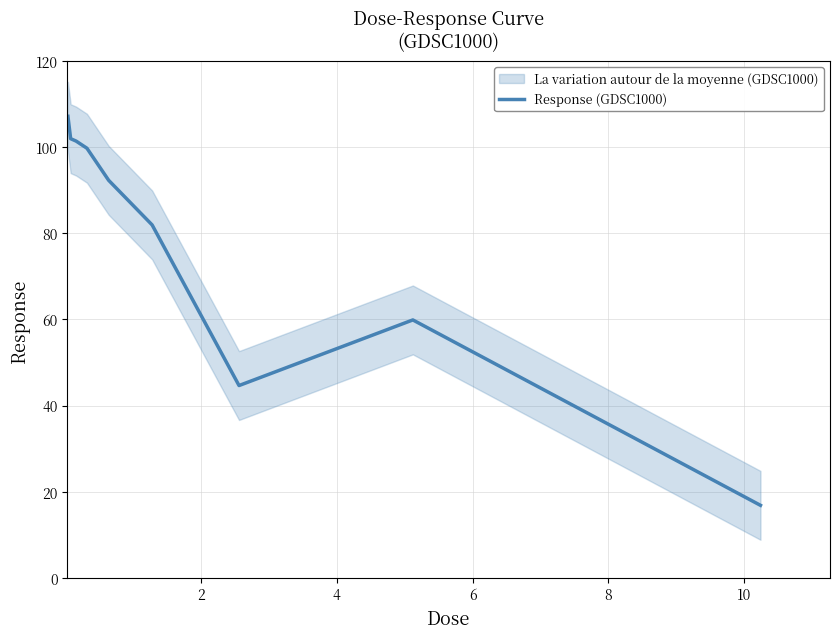

Reading right to left, what are all the values shown in this chart?

16.8	59.9	44.6	82.0	92.3	99.8	101.4	102.0	107.2